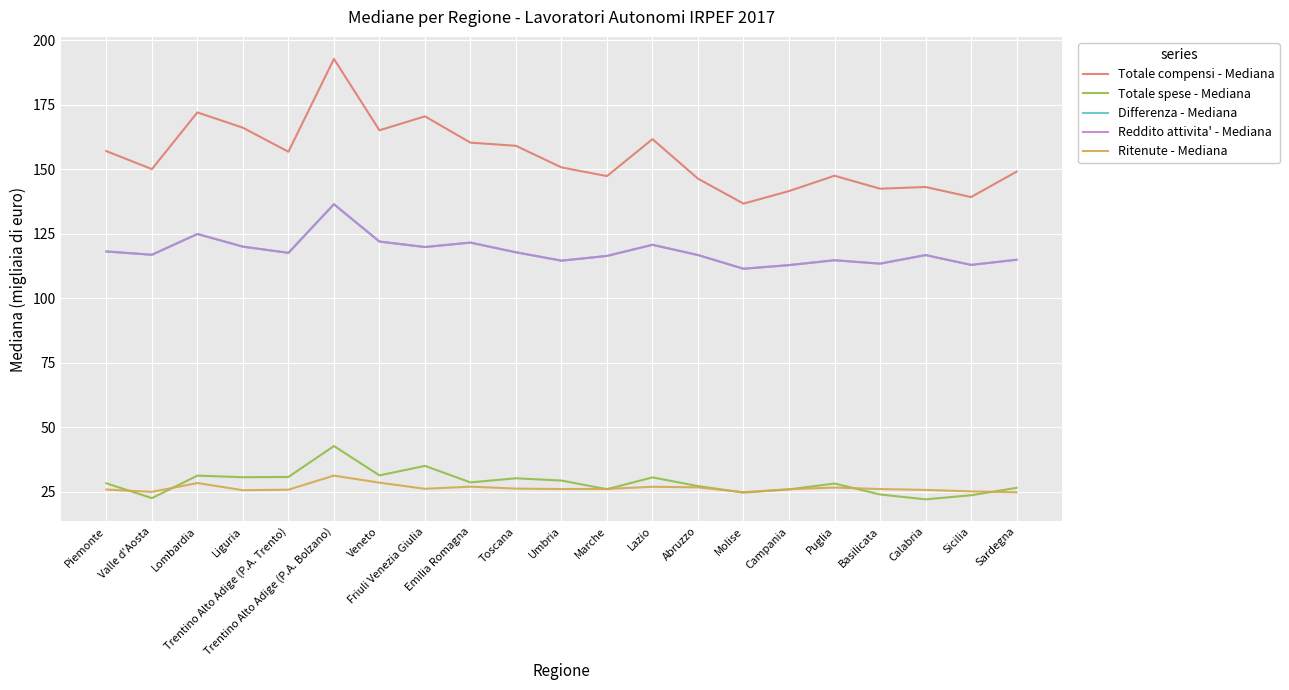

True or false: Totale spese - Mediana has more than 0 points higher than both neighbors.

True